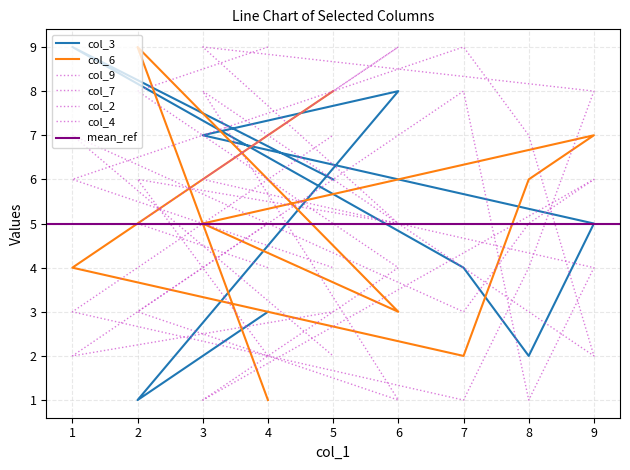

At which category is the sum across all series the highest?

3